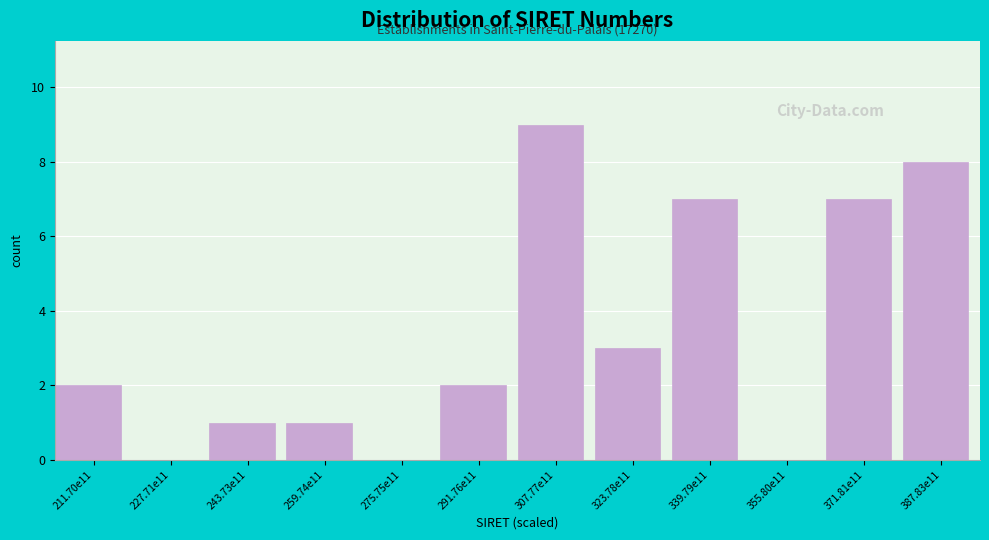

Reading right to left, extract all data points from this chart.

387.83e11=8	371.81e11=7	355.80e11=0	339.79e11=7	323.78e11=3	307.77e11=9	291.76e11=2	275.75e11=0	259.74e11=1	243.73e11=1	227.71e11=0	211.70e11=2